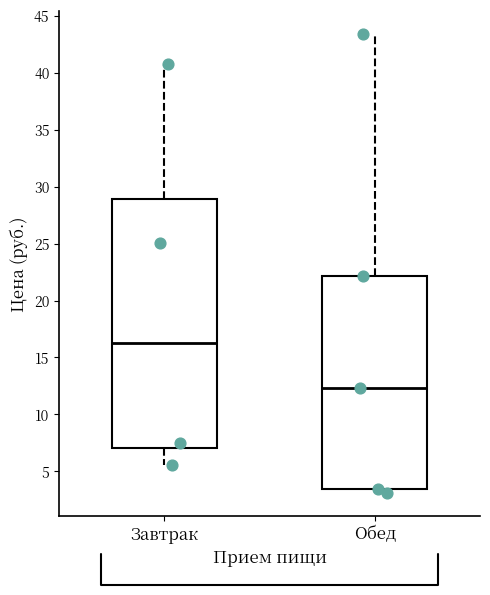

Reading left to right, transcribe this box plot: for each box, give where its median line is, the range the box spans, and where its two whiskers end, as read against the y-axis. The values are not printed on the chart, so give them approximately, as read against the axis.

Завтрак: median 16.5, box 7.0 to 29.0, whiskers 5.5 to 41.0
Обед: median 12.5, box 3.5 to 22.0, whiskers 3.0 to 43.5